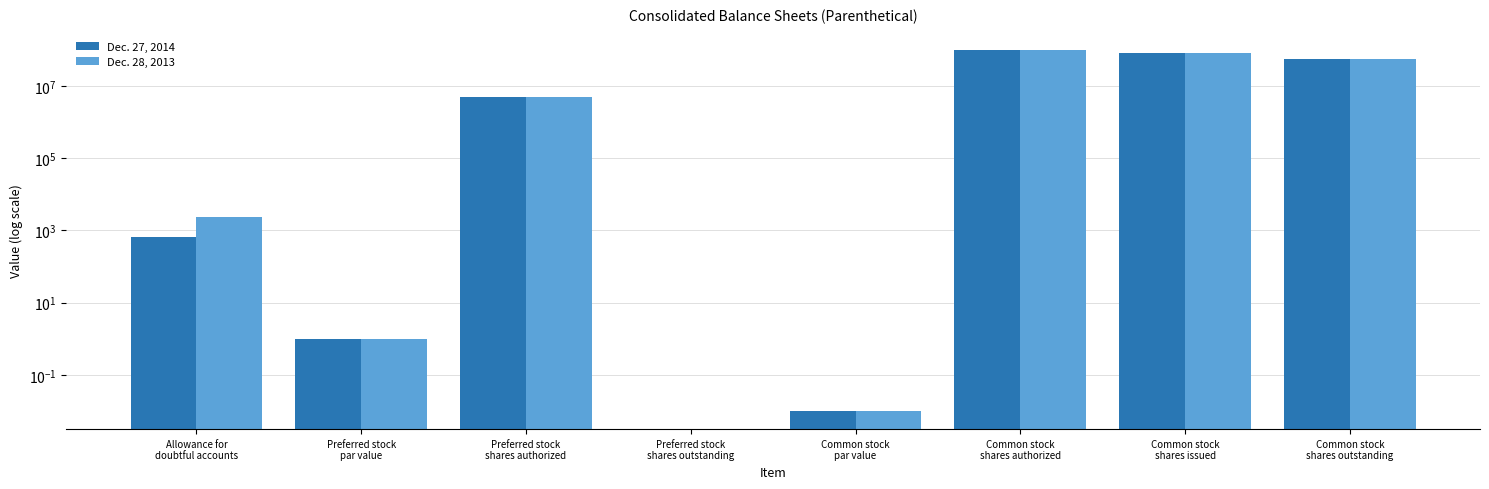

Reading left to right, extract all data points from this chart.

Dec. 27, 2014: Allowance for
doubtful accounts=666.0	Preferred stock
par value=1.0	Preferred stock
shares authorized=5000000.0	Preferred stock
shares outstanding=0.0	Common stock
par value=0.0	Common stock
shares authorized=100000000.0	Common stock
shares issued=80183004.0	Common stock
shares outstanding=56901445.0
Dec. 28, 2013: Allowance for
doubtful accounts=2391.0	Preferred stock
par value=1.0	Preferred stock
shares authorized=5000000.0	Preferred stock
shares outstanding=0.0	Common stock
par value=0.0	Common stock
shares authorized=100000000.0	Common stock
shares issued=80183004.0	Common stock
shares outstanding=56604674.0